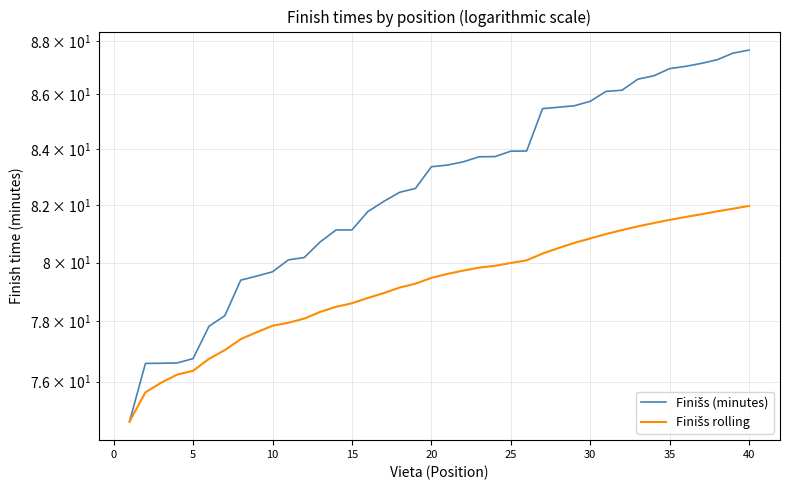

Count the number of data series in this chart.

2